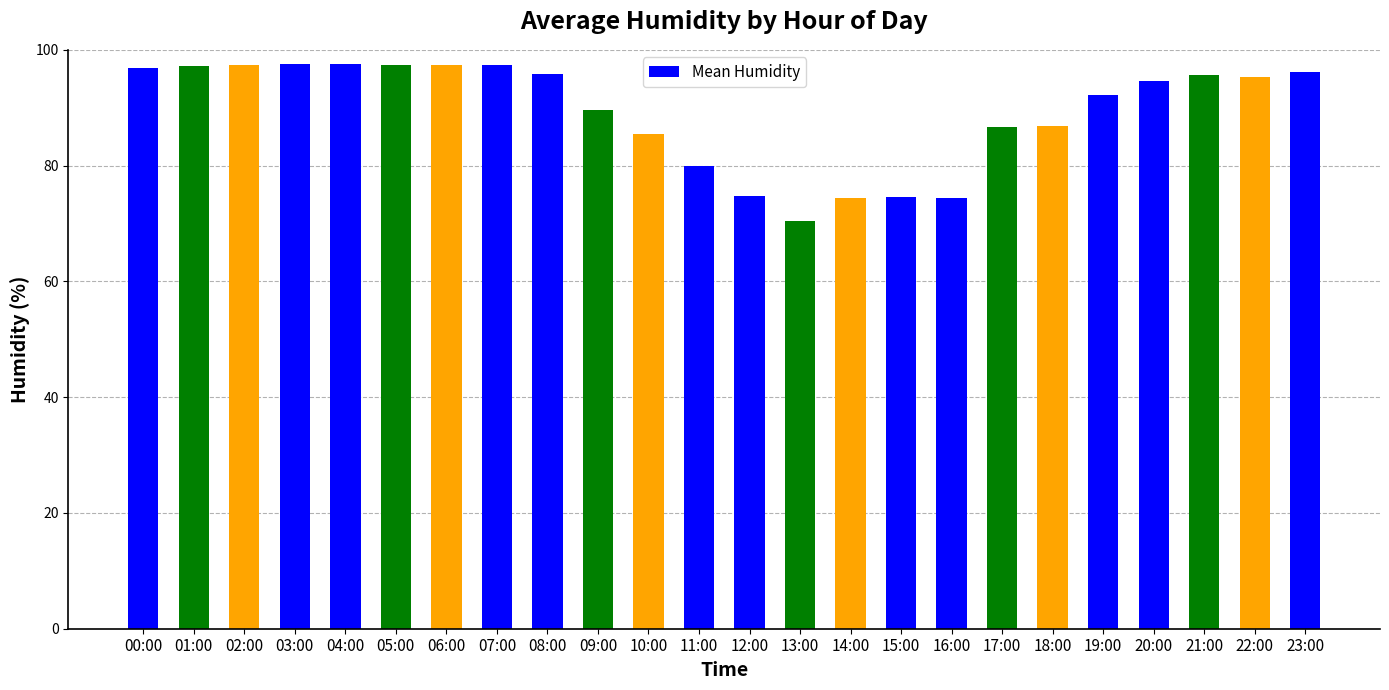

Count the number of categories in the chart.

24